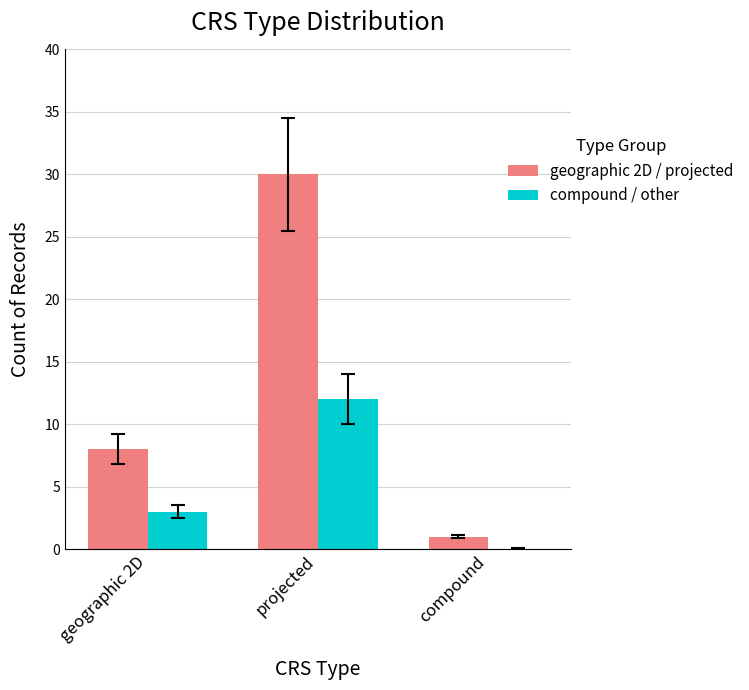

What is the average value of the geographic 2D / projected series?

13